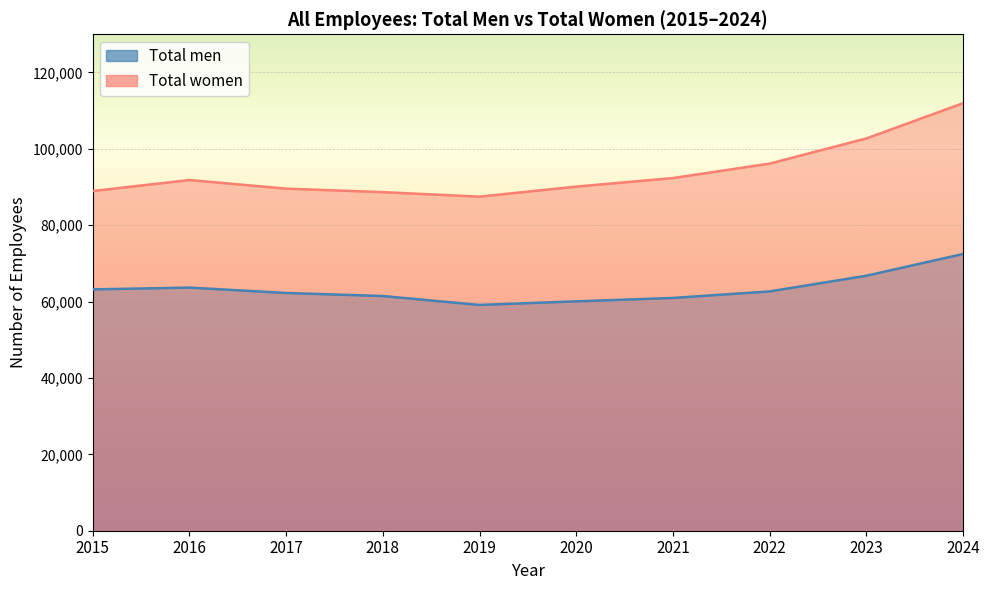

What is the sum of the Total men values at 2022 and 2016?

126337